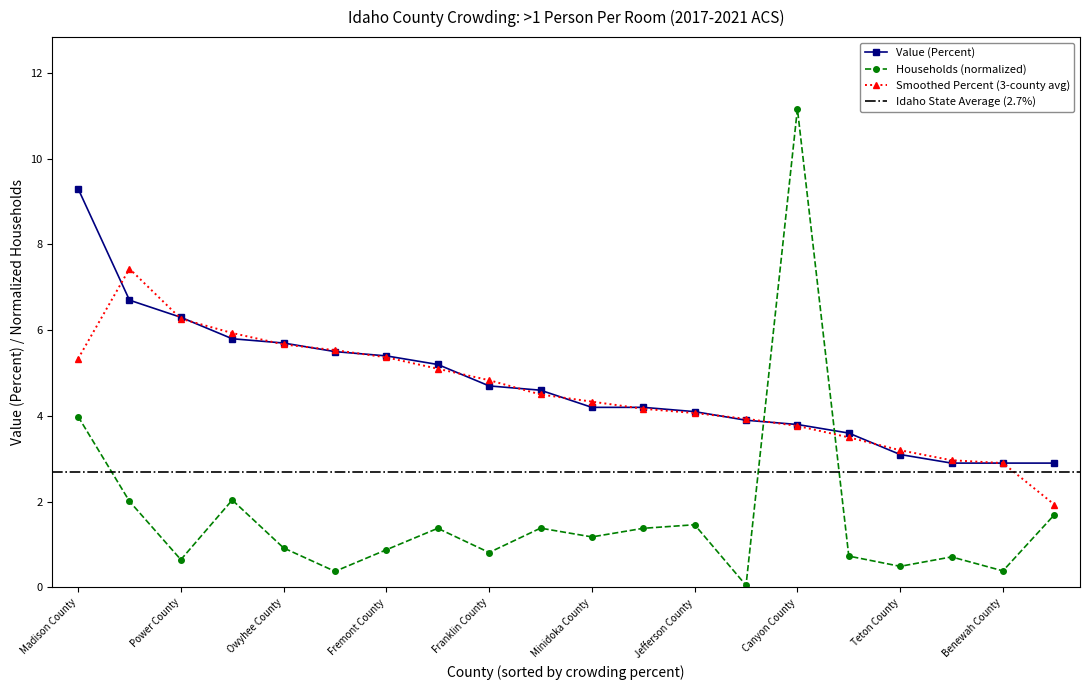

True or false: Value (Percent) has more than 1 points higher than both neighbors.

False